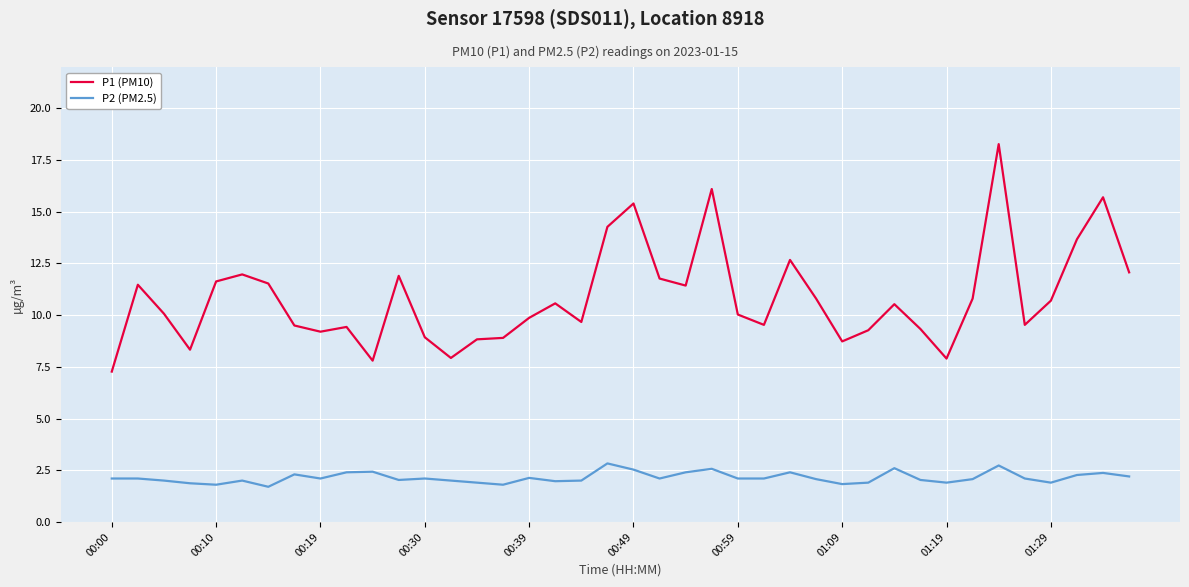

List the series in order of their overall mean, lowest first.

P2 (PM2.5), P1 (PM10)